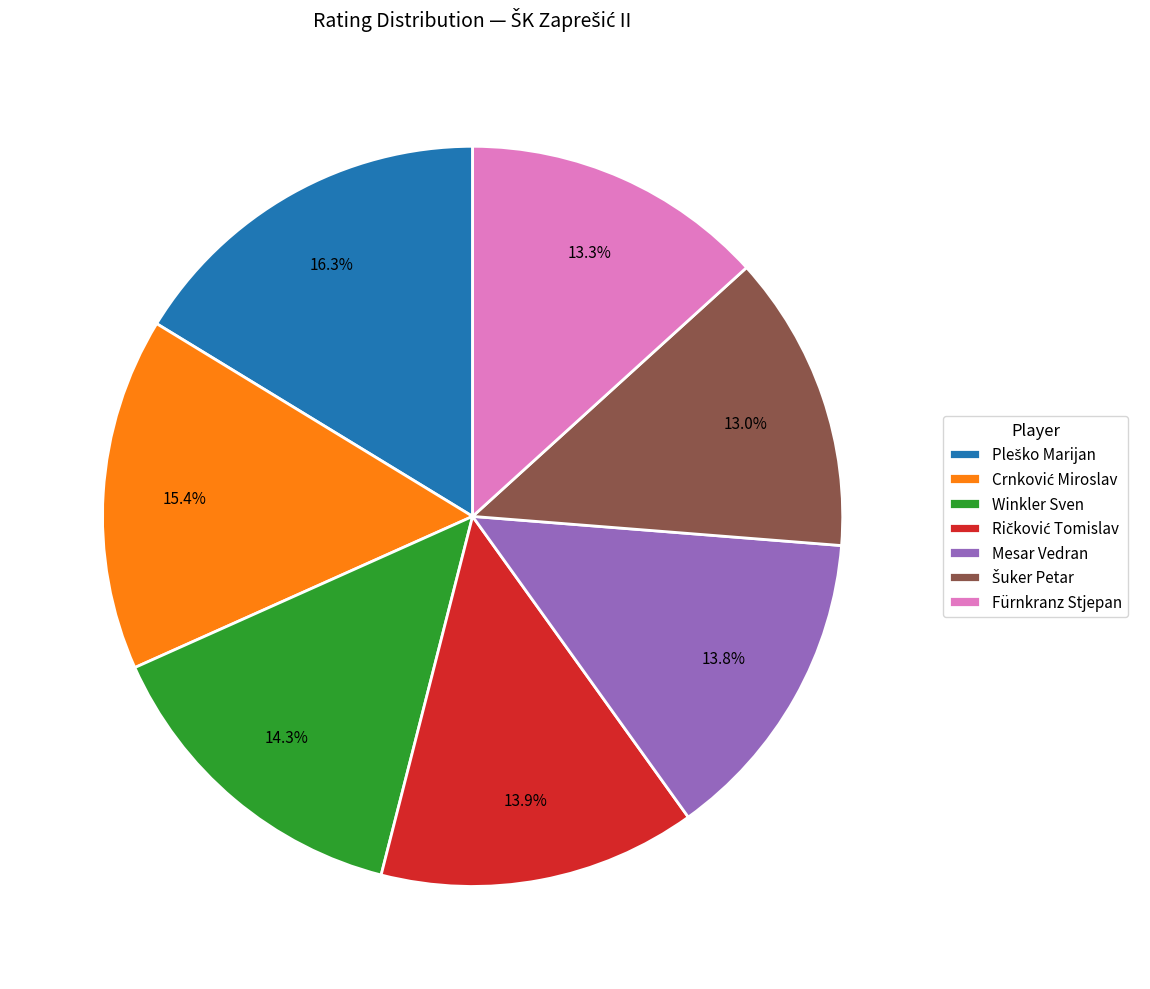

What portion of the pie excludes Mesar Vedran?

86.2%